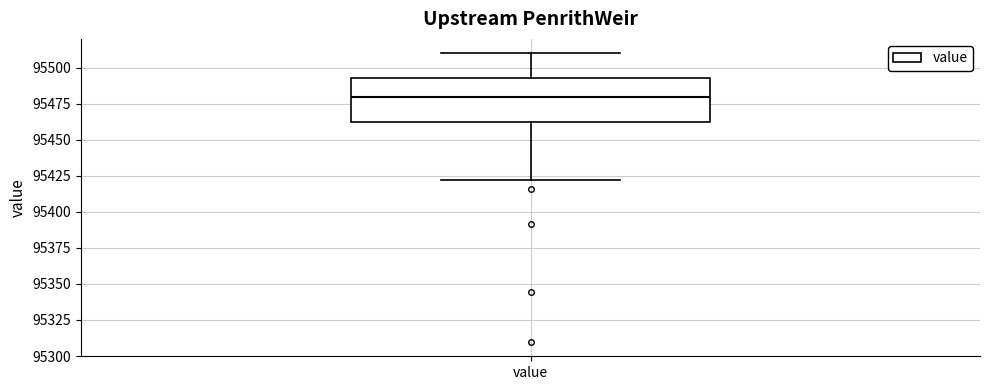

Where does the upper whisker of the box for value end on the y-axis? The values are not printed on the chart, so give them approximately, as read against the axis.

95510